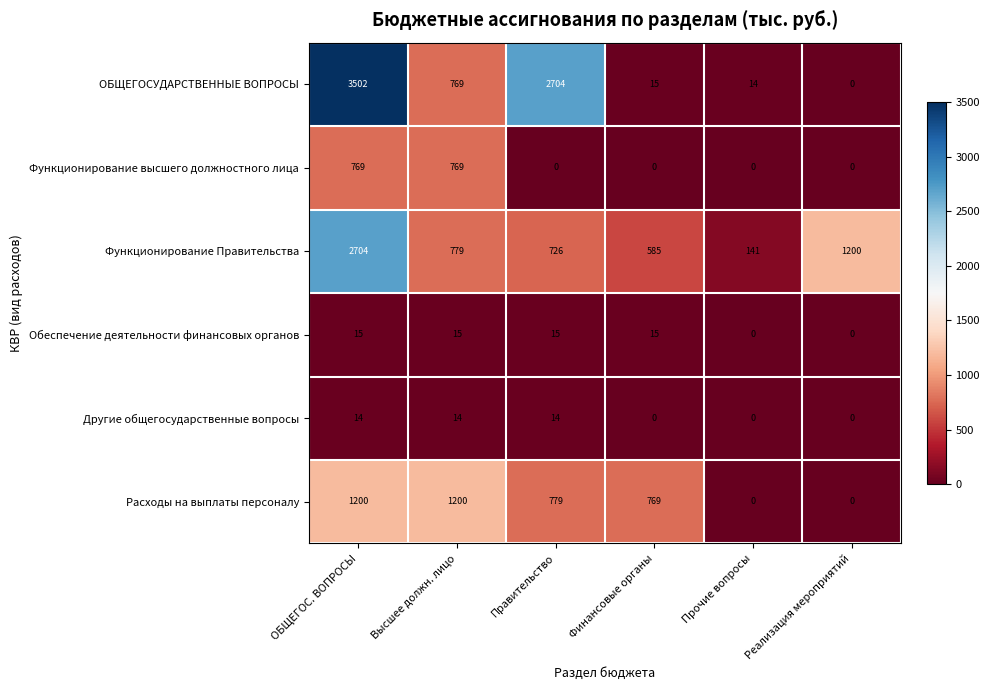

How many distinct data groups are displayed?

6